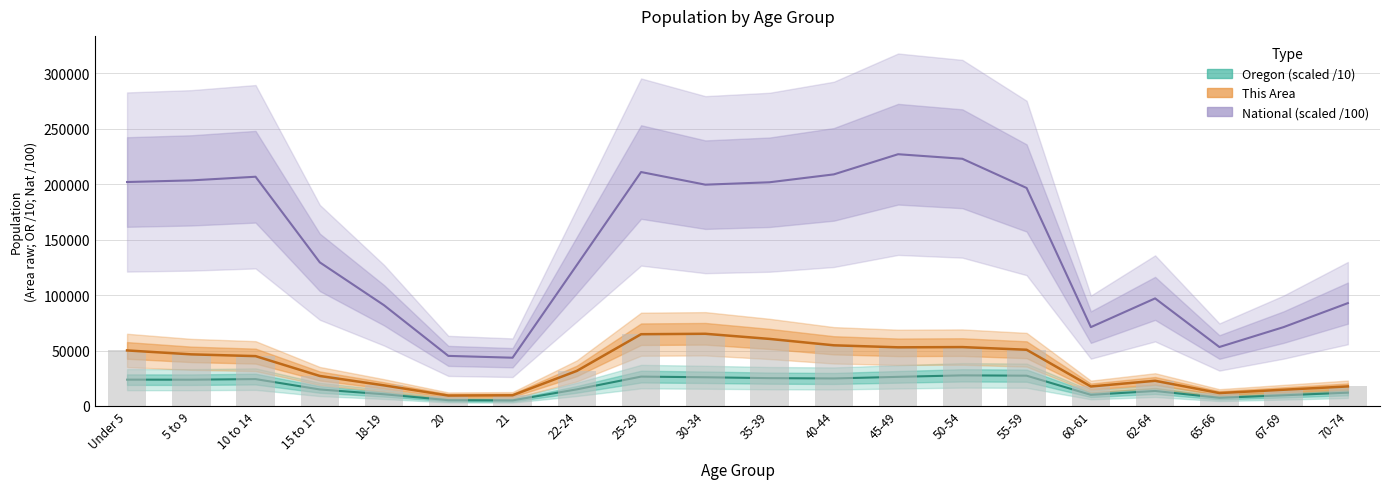

What are all the series names shown in the legend?

This Area, Oregon, National